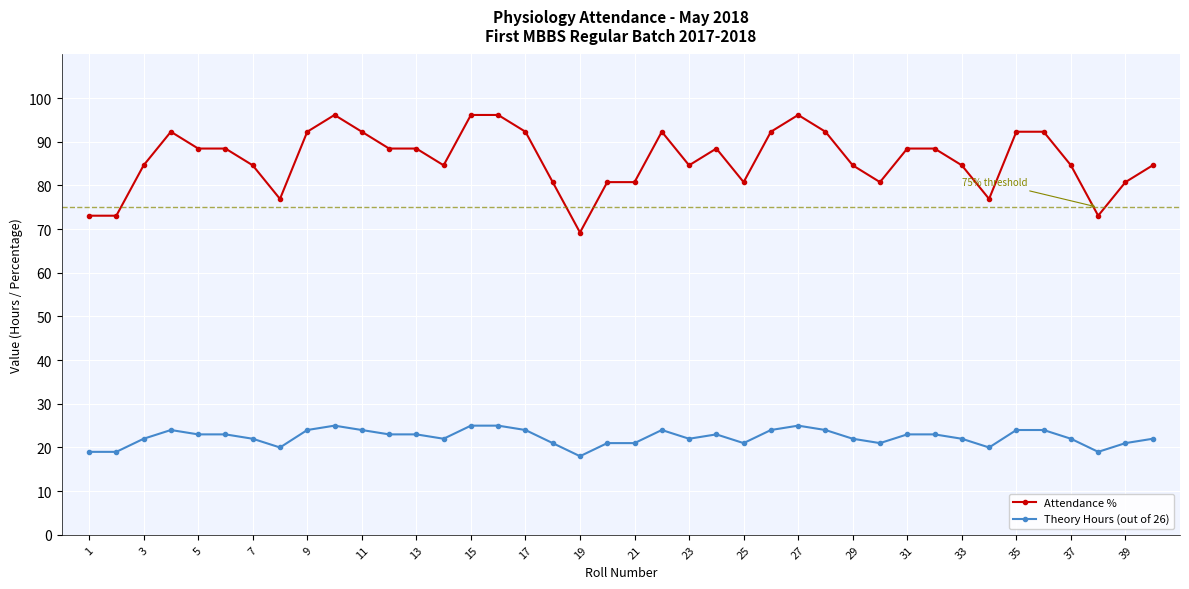

What is the average value of the Attendance % series?

86.0